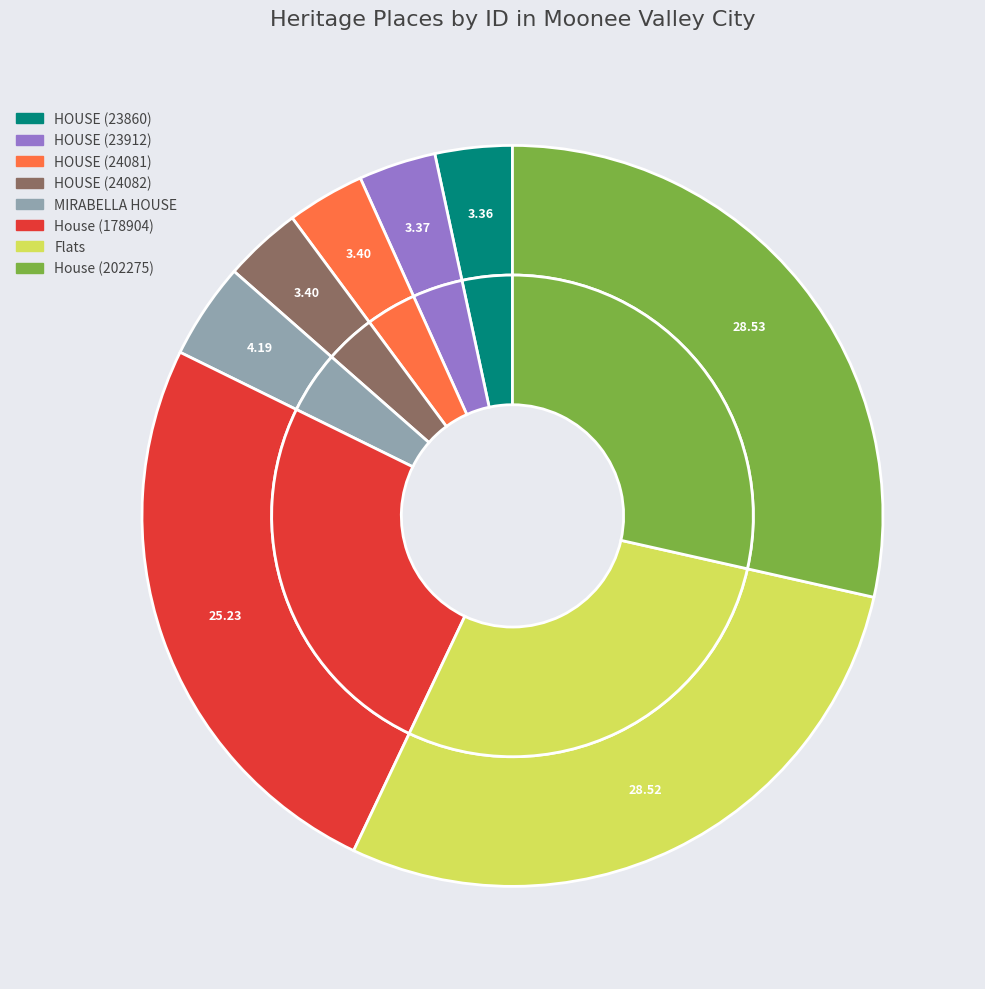

What is the smallest slice in the pie chart?

HOUSE (23860)